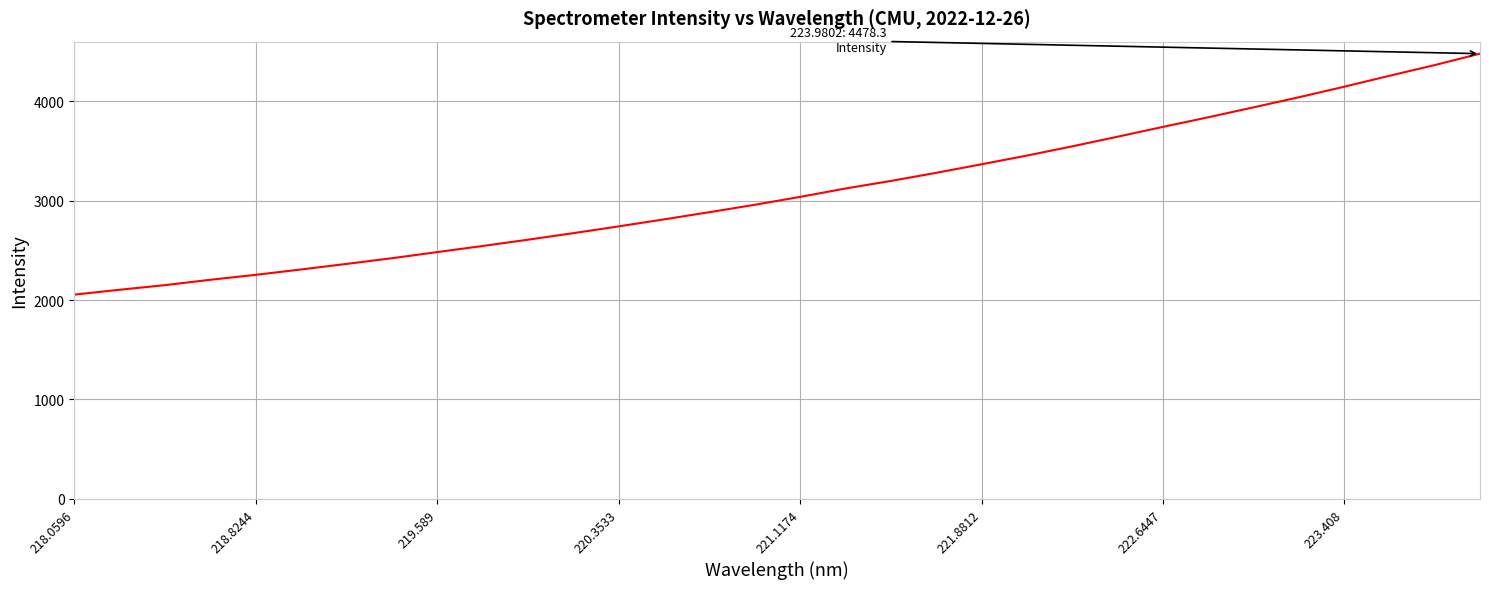

What is the difference between the maximum and minimum values?

2424.1